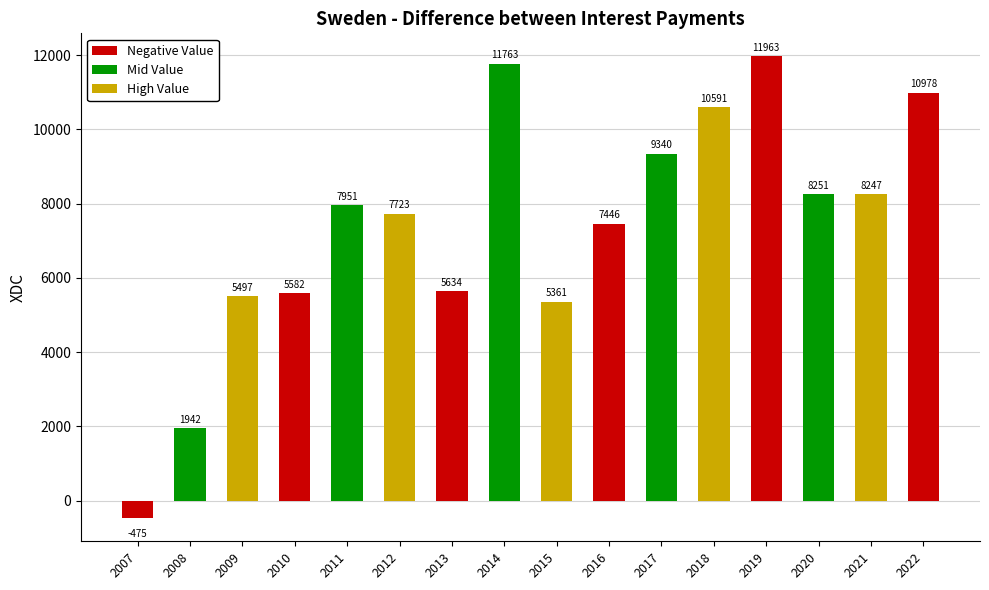

Which category has the lowest value across all series?

2007